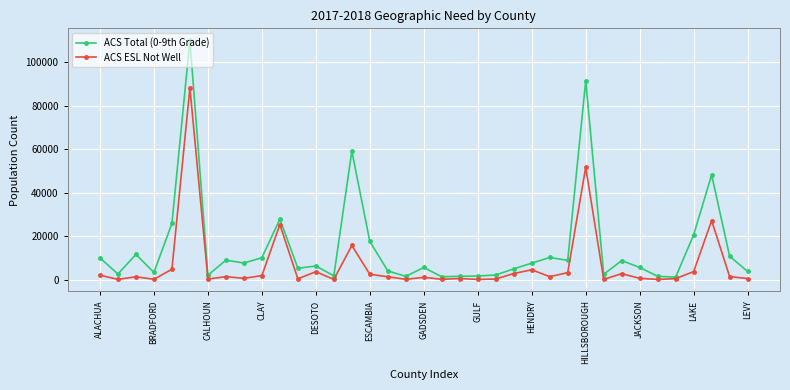

What is the value of the ACS Total (0-9th Grade) point at the 30th from the left?

8712